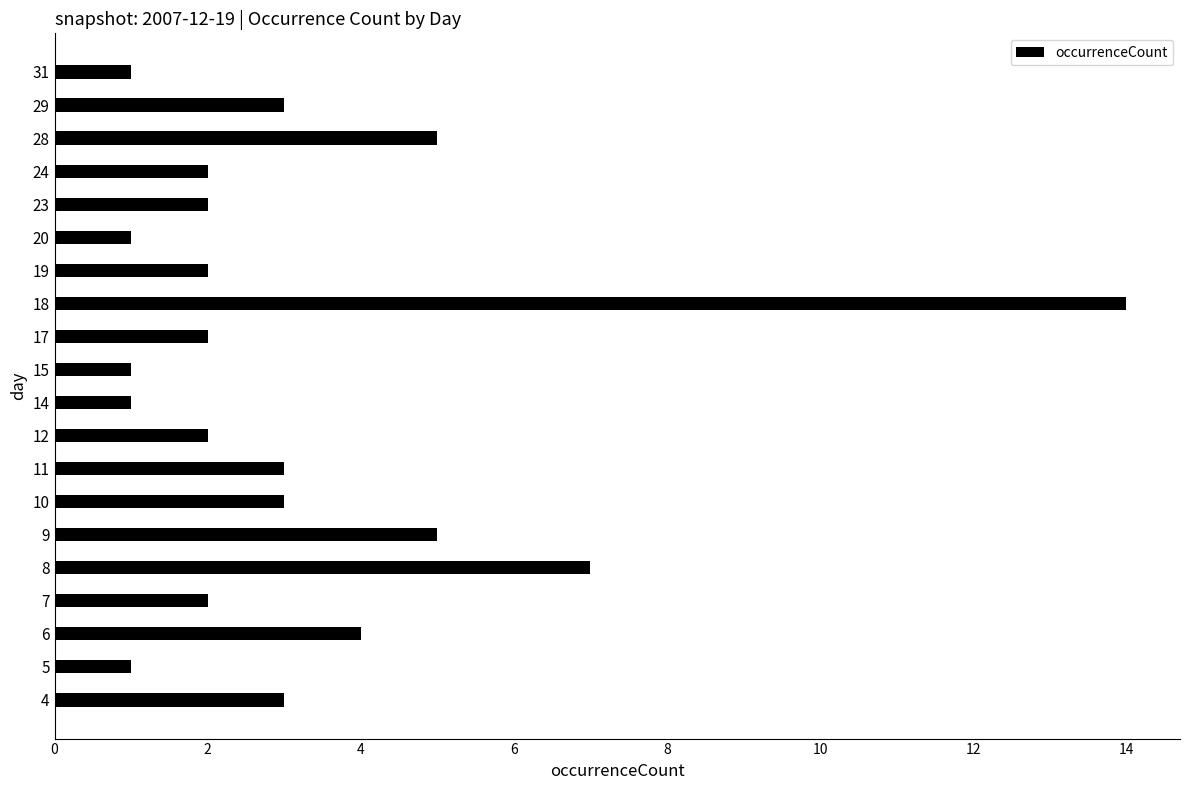

What is the average value?

3